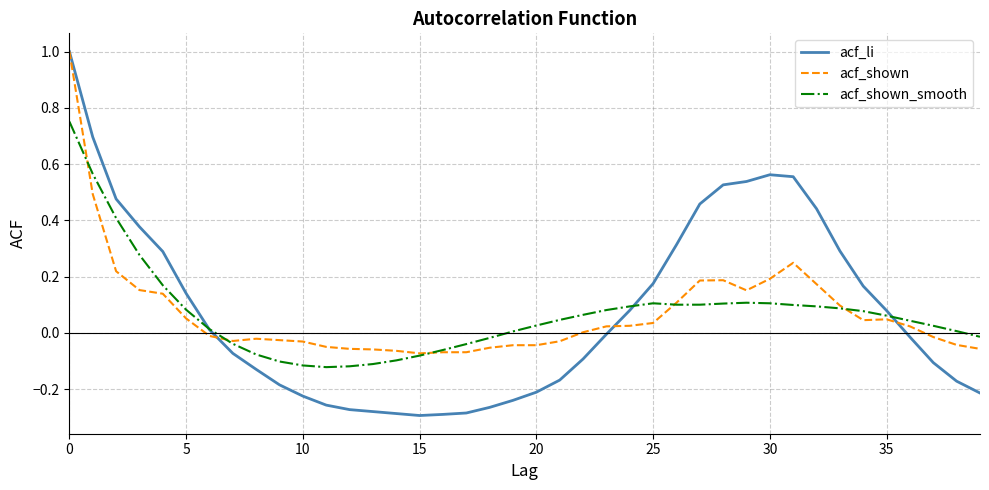

What is the greatest value displayed?

1.0